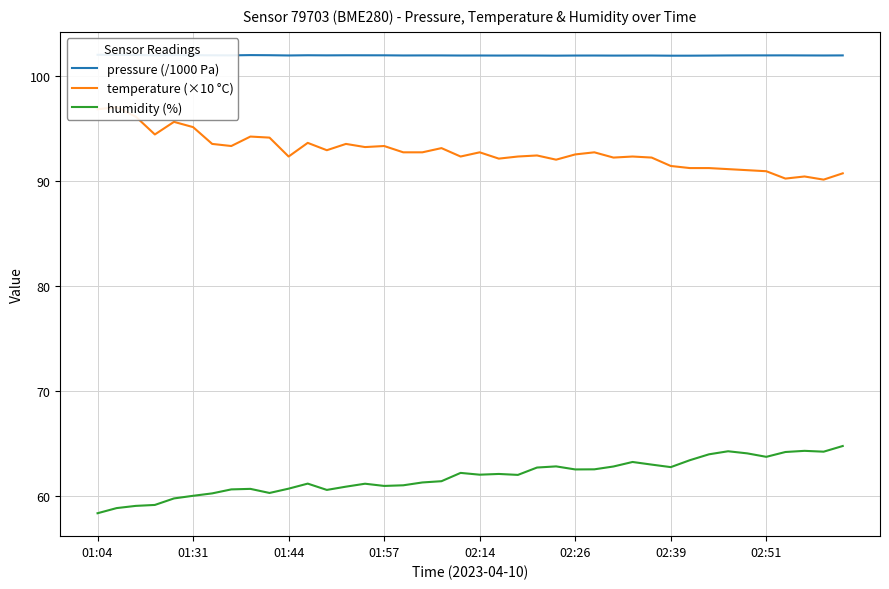

True or false: humidity (%) and pressure (/1000 Pa) intersect in this chart.

False